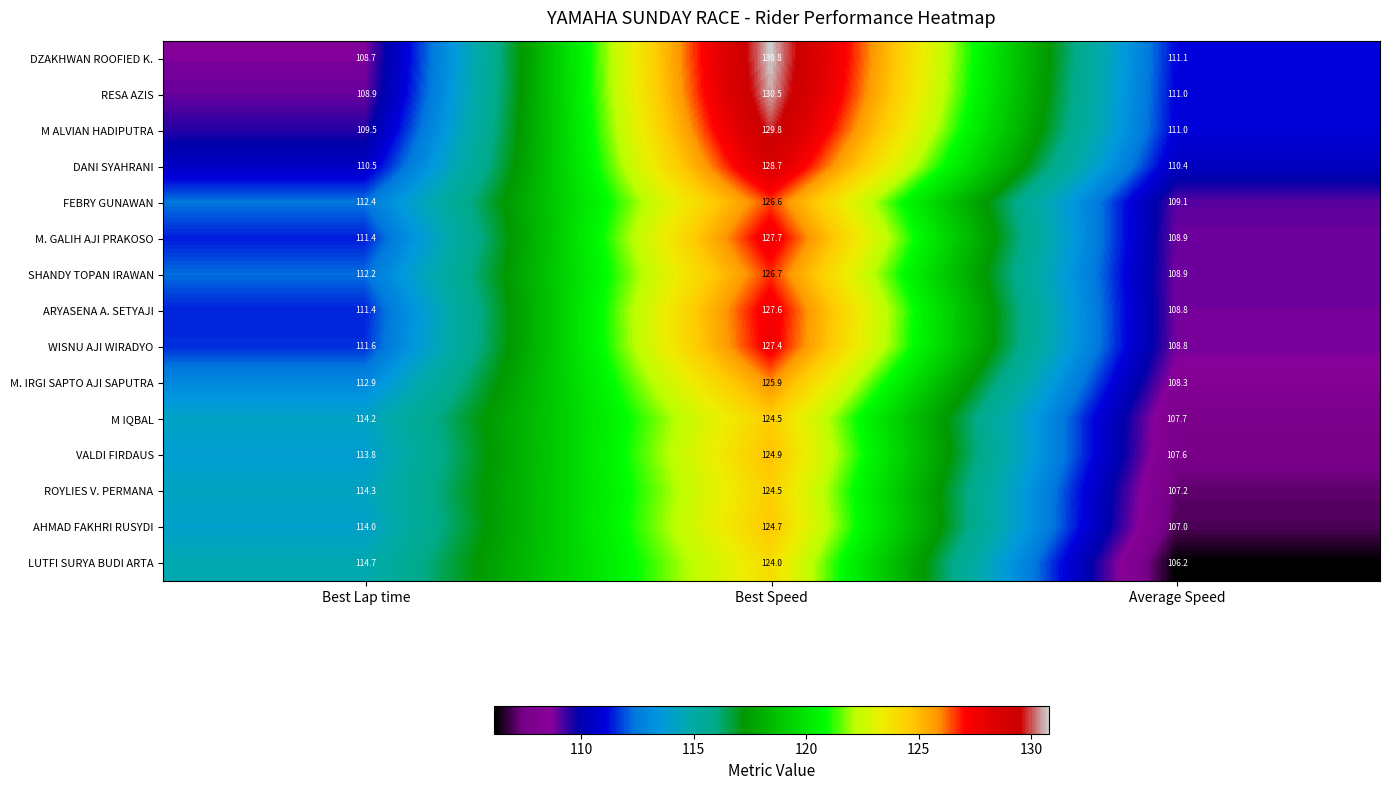

What is the maximum value for DZAKHWAN ROOFIED K.?

130.8